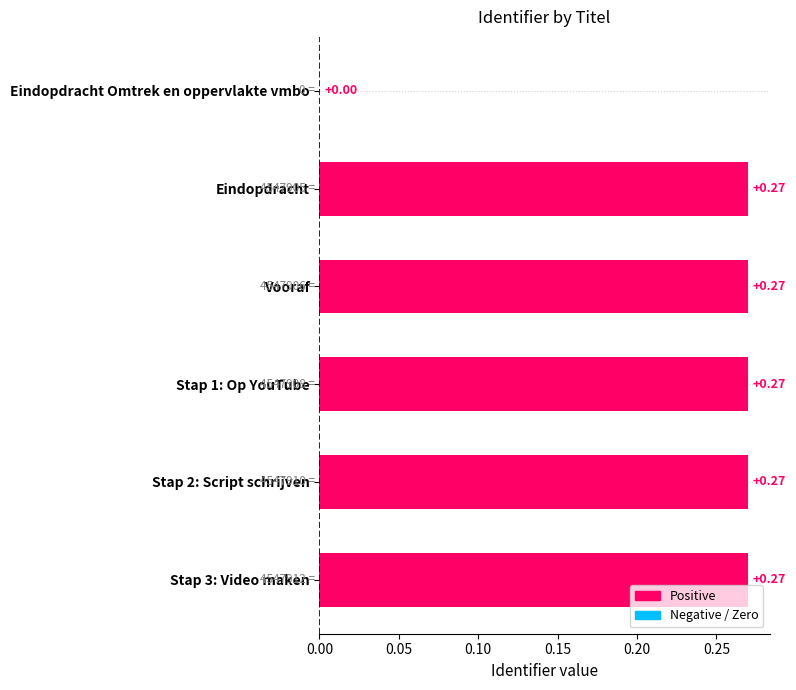

What is the sum of the values at Eindopdracht and Stap 2: Script schrijven?

0.5